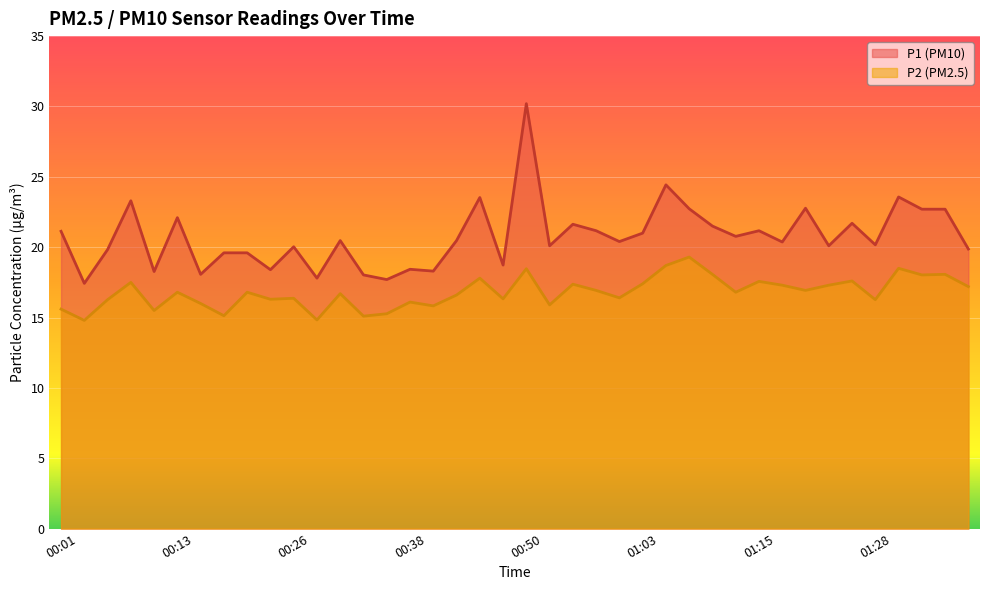

At which category is the sum across all series the highest?

00:50